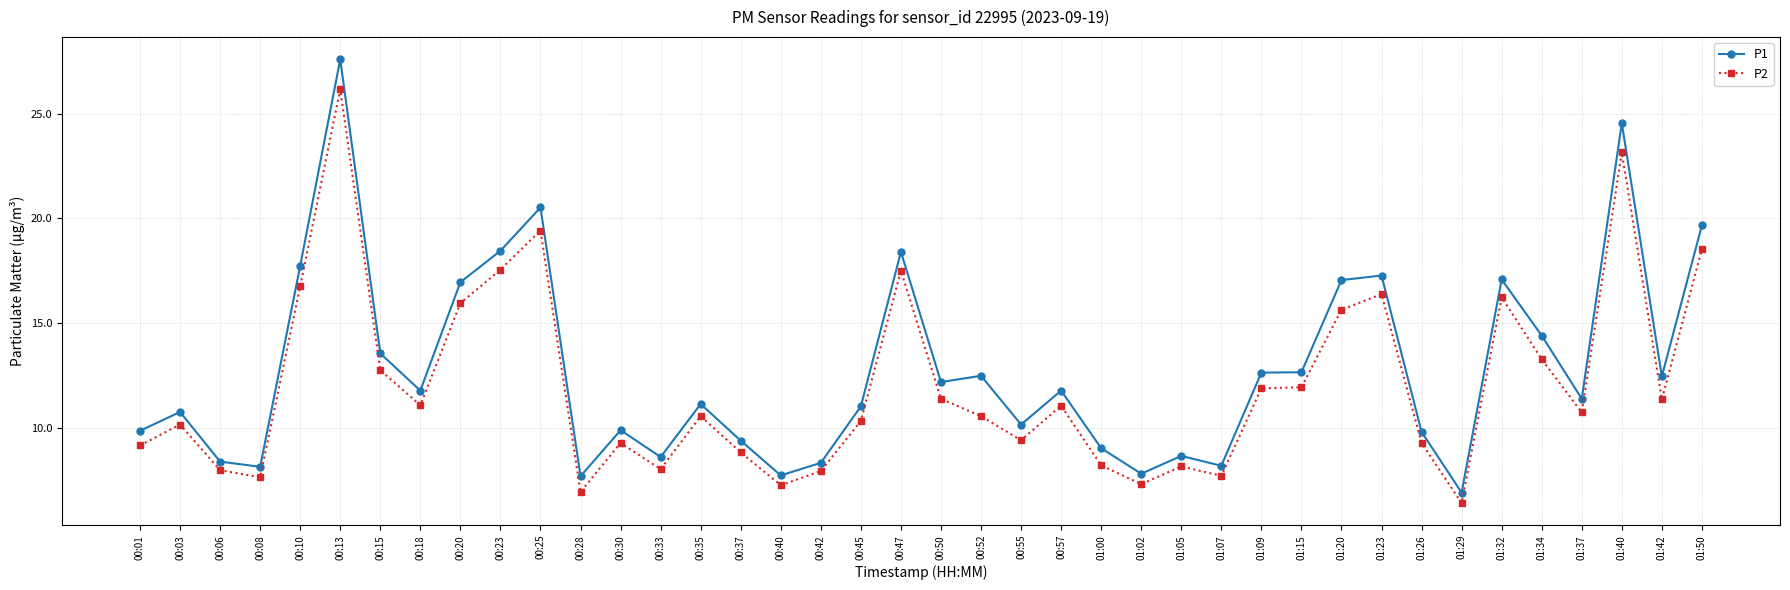

What is the difference between the maximum and second lowest values in the P1 series?

19.9